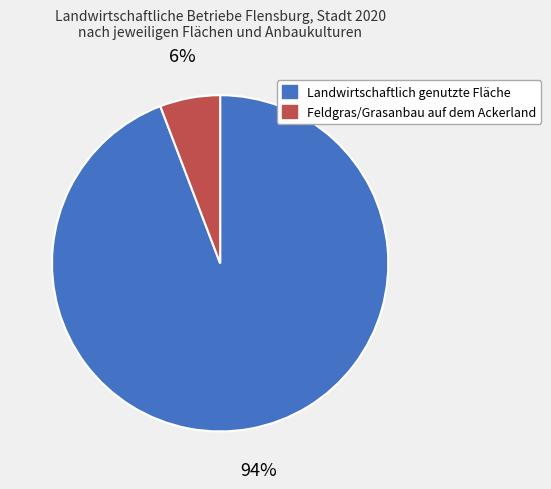

How many slices are in this pie chart?

2